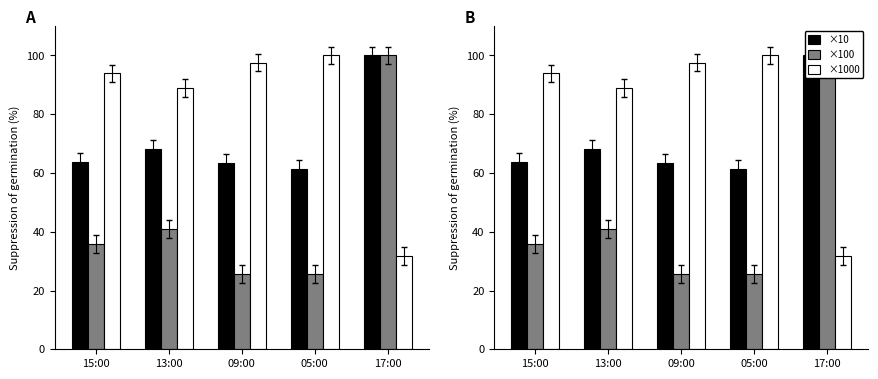

What is the maximum value for ×10?

100.0